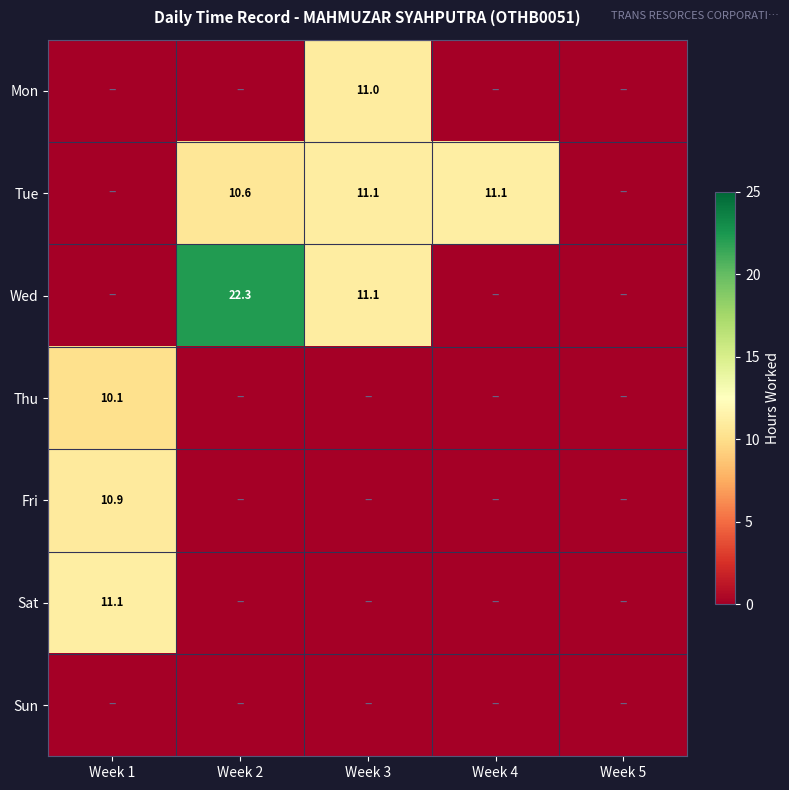

At which category is the sum across all series the highest?

Week 3